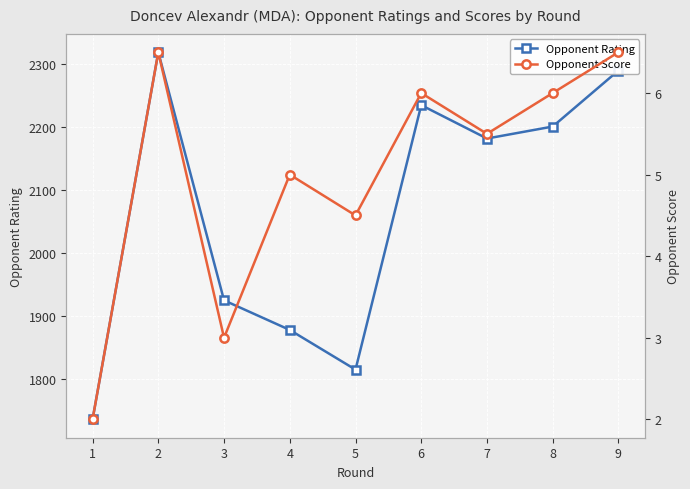

What is the smallest value displayed?

2.0